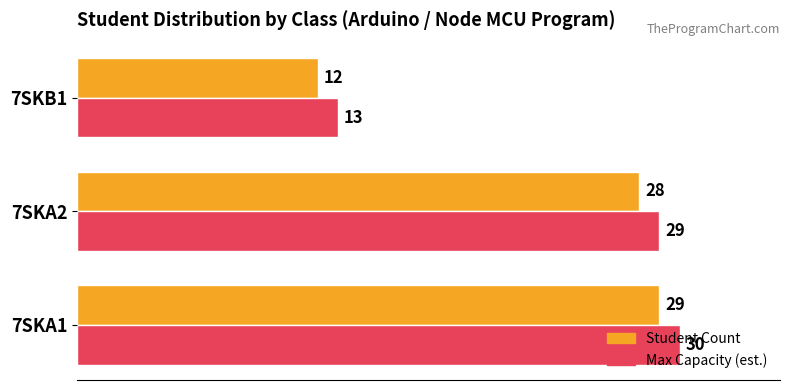

Which label corresponds to the largest value in the chart?

7SKA1